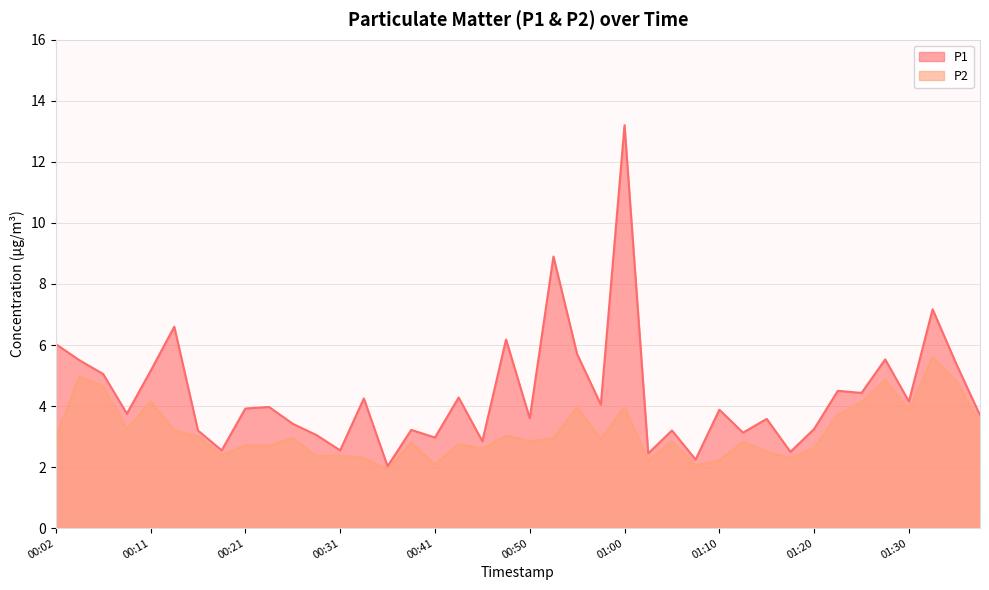

What is the value of the P2 point at the 38th from the left?

5.6